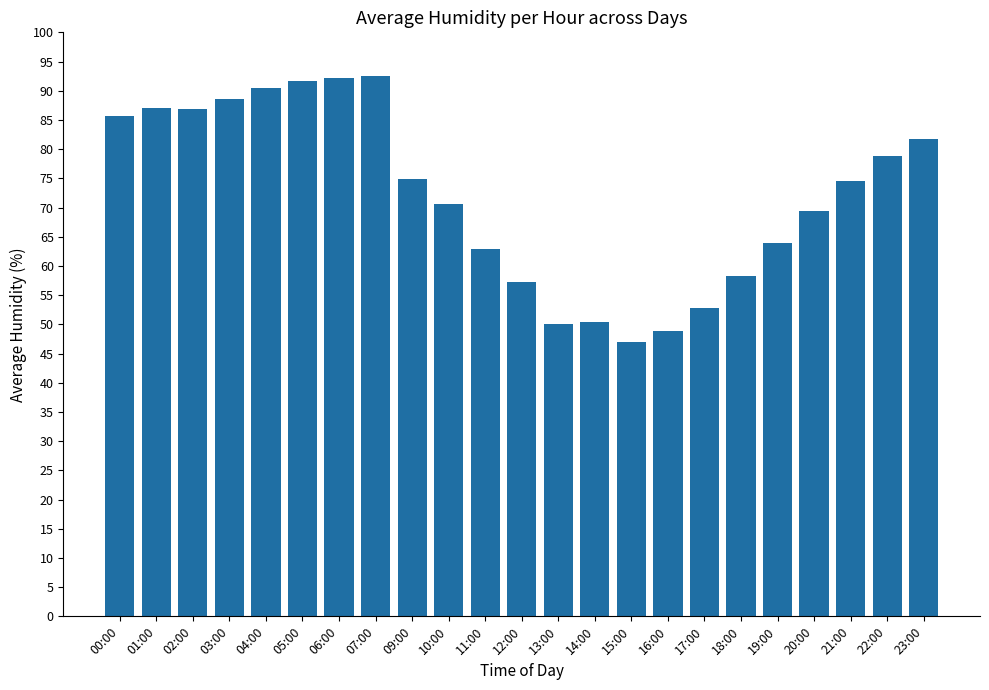

What is the change in value from 05:00 to 17:00?

-38.8